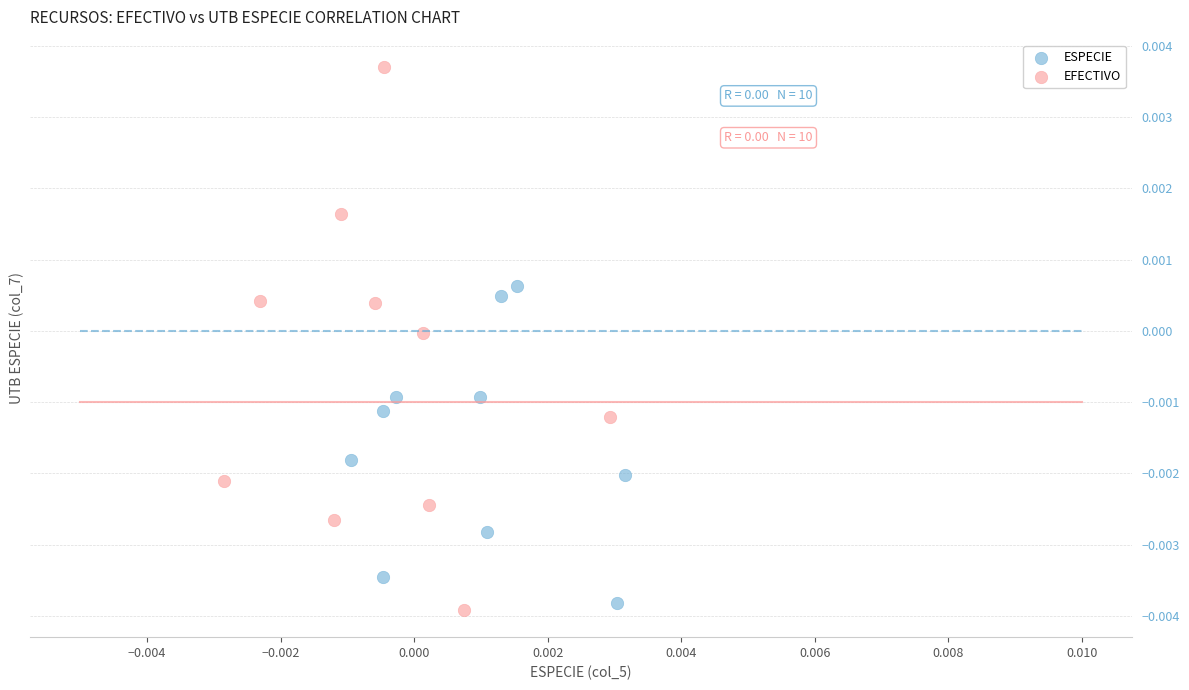

Which series reaches the maximum Y coordinate?

EFECTIVO